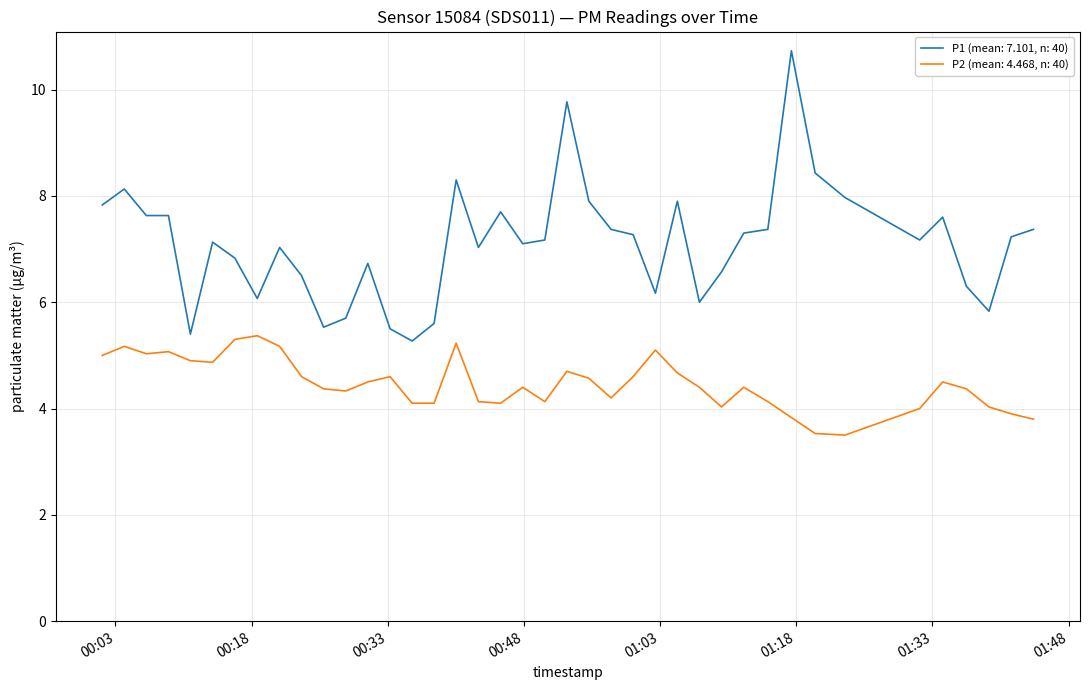

What are all the series names shown in the legend?

P1 (mean: 7.101, n: 40), P2 (mean: 4.468, n: 40)